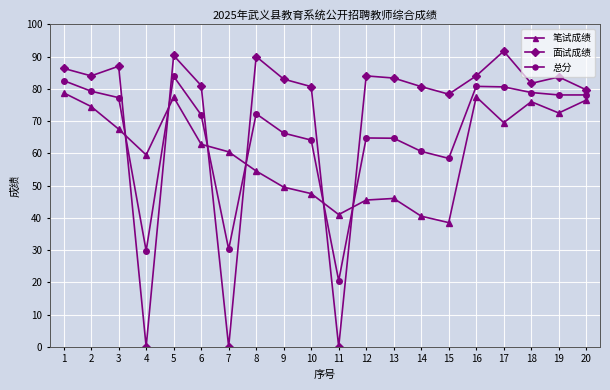

What is the average value of the 面试成绩 series?

71.5